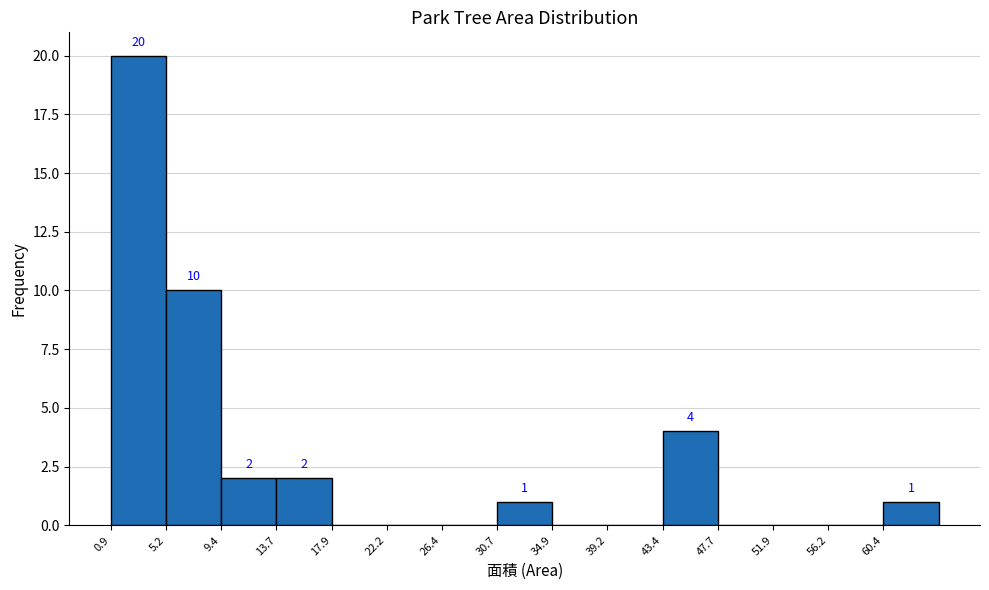

Over which range of the x-axis is the bar tallest?

1.0 to 5.0